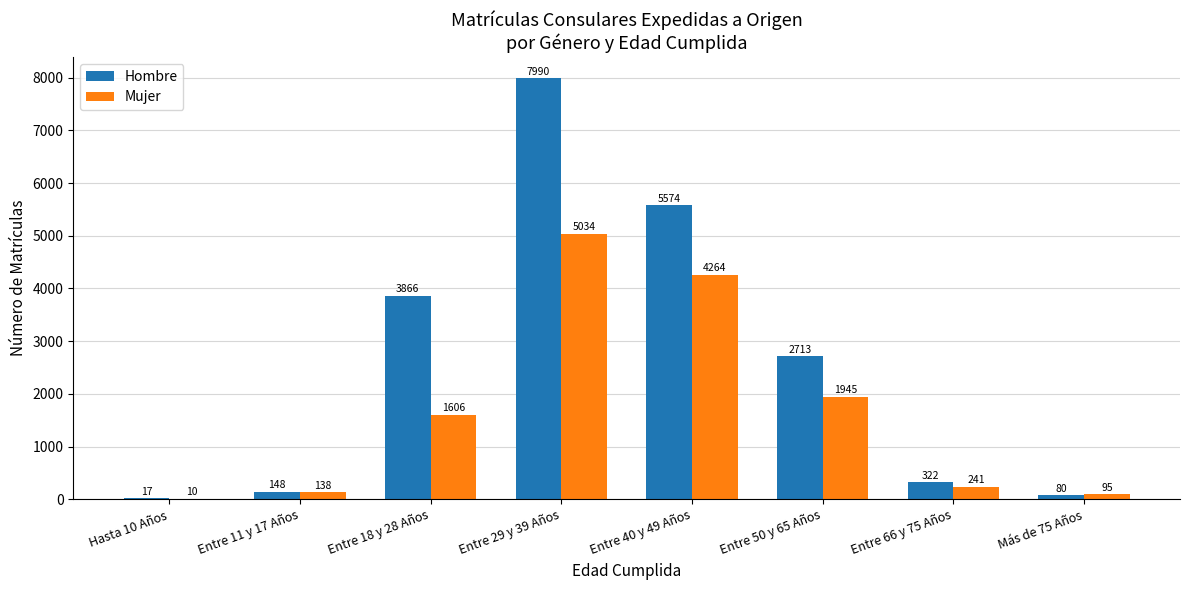

Count the number of categories in the chart.

8